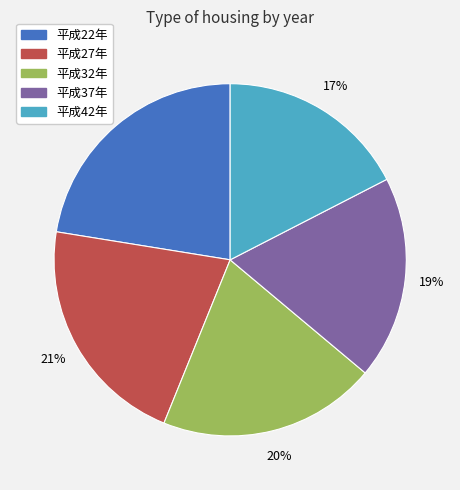

Is there a majority slice in this chart?

No